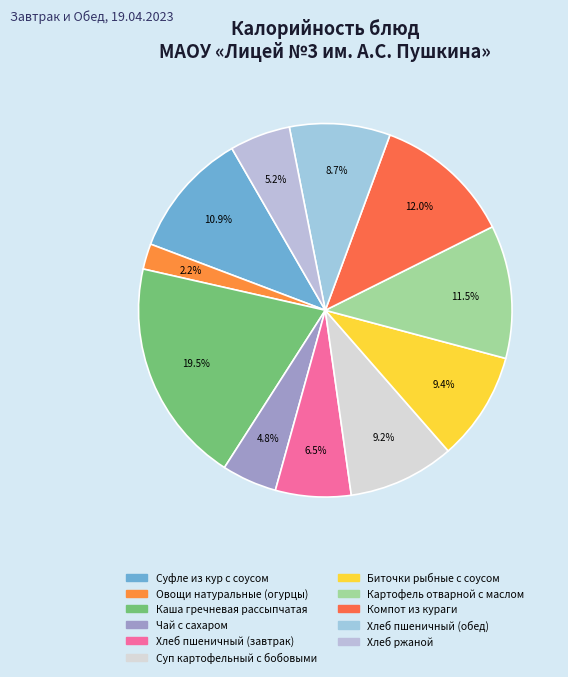

Does Чай с сахаром account for over 50% of the chart?

No